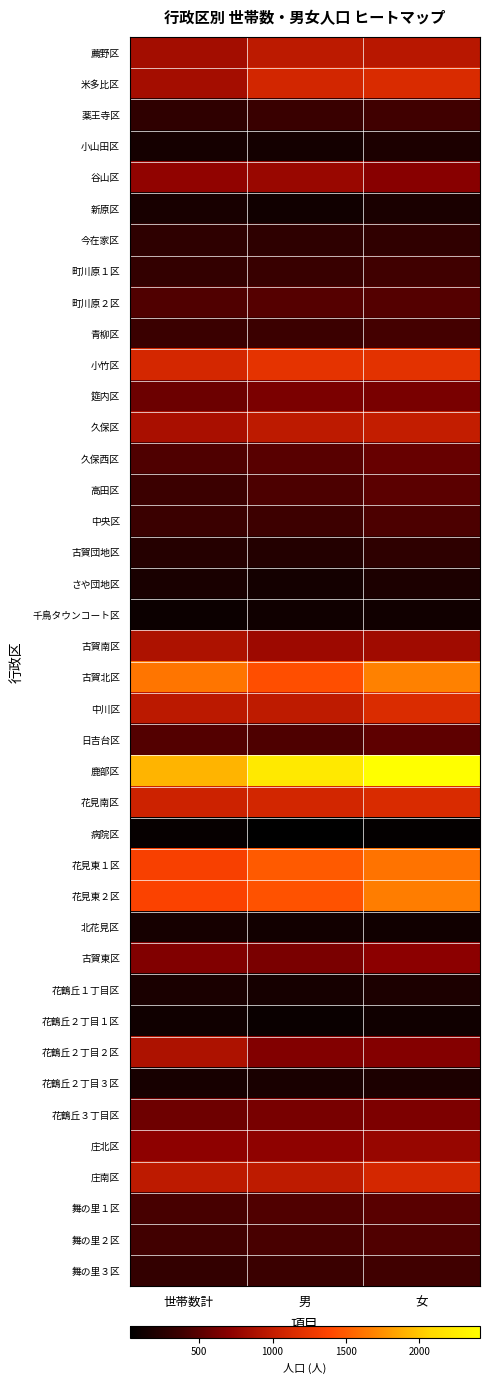

Which has a higher value, 女 or 世帯数計?

女